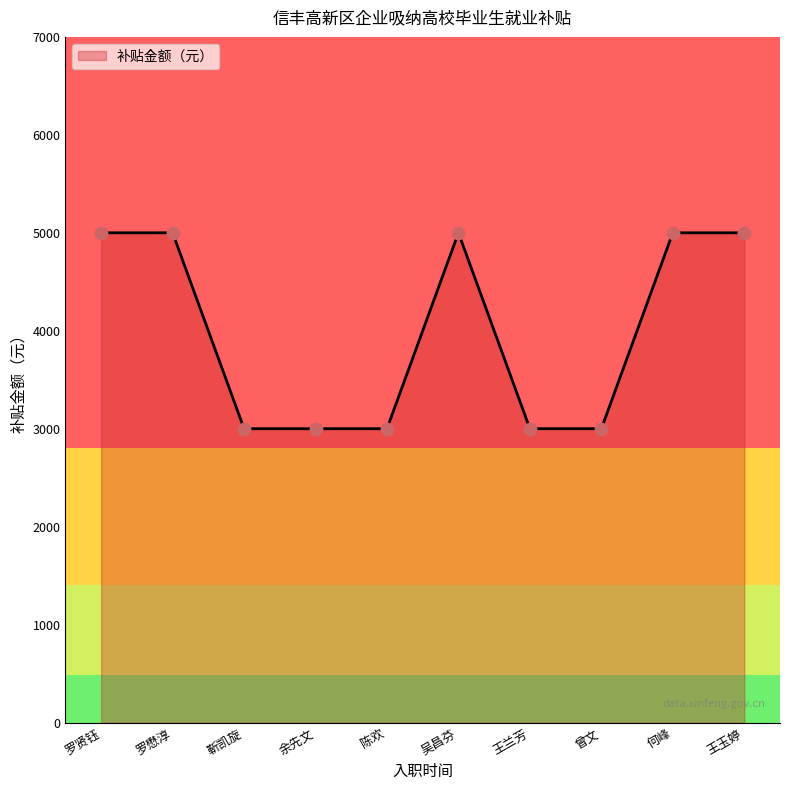

What is the ratio of the value at 何峰 to the value at 吴昌芬?

1.0